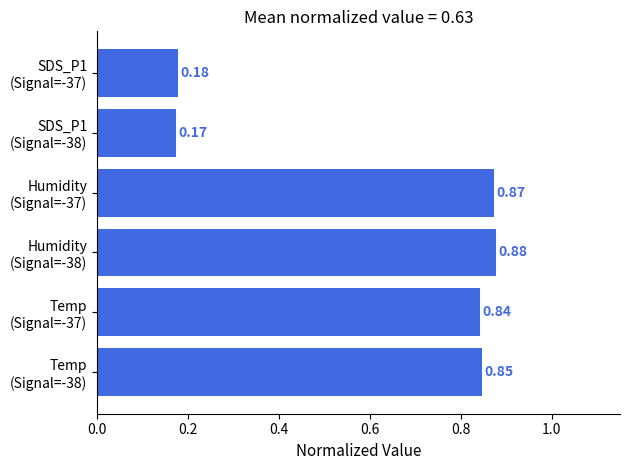

What is the average value?

0.6